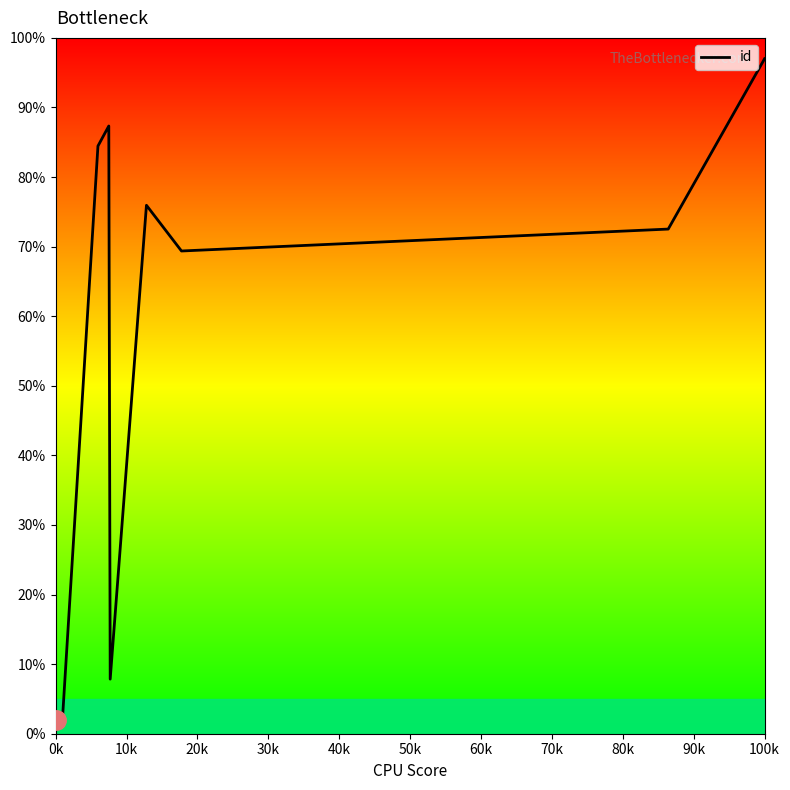

Reading left to right, transcribe all the data shown in this chart.

2.0	2.7	84.4	84.5	87.3	7.8	75.9	69.4	72.5	97.0